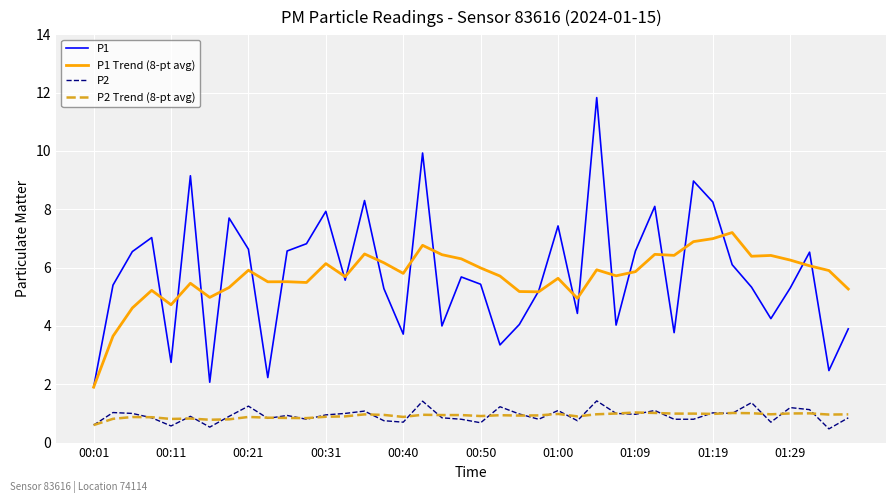

What is the smallest value displayed?

0.5